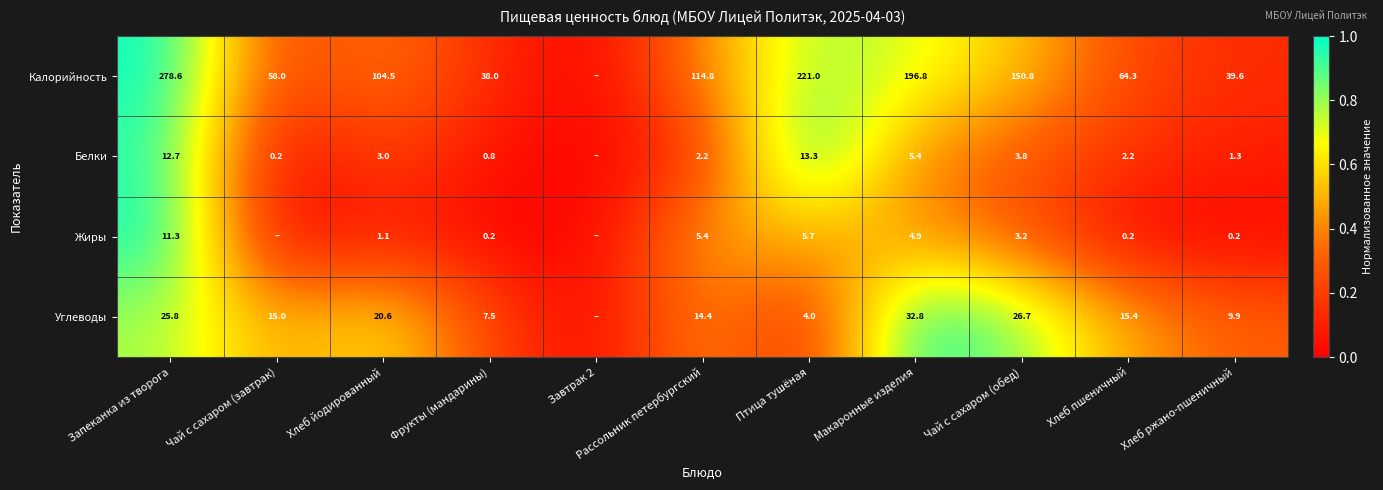

What is the total value across all series at Запеканка из творога?

328.4